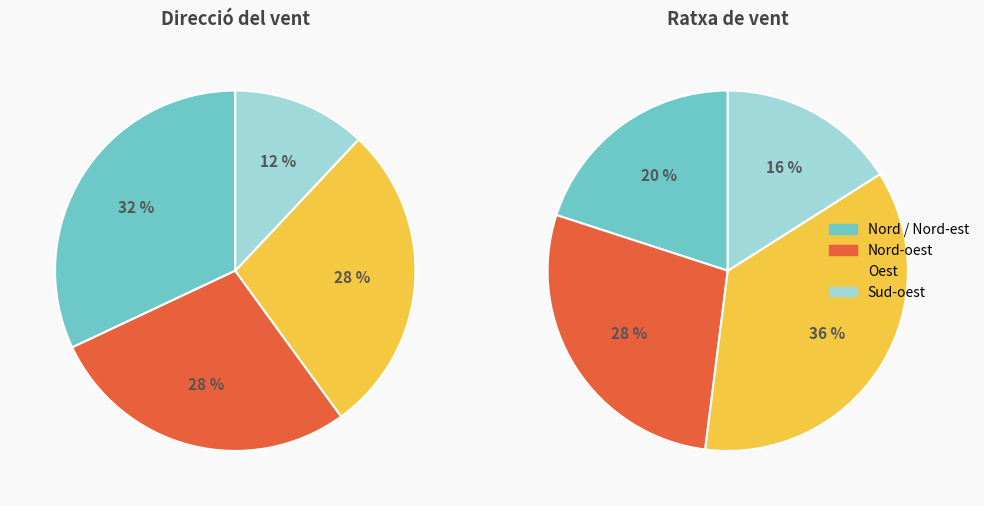

To the nearest percent, what is the average slice percentage?

25%